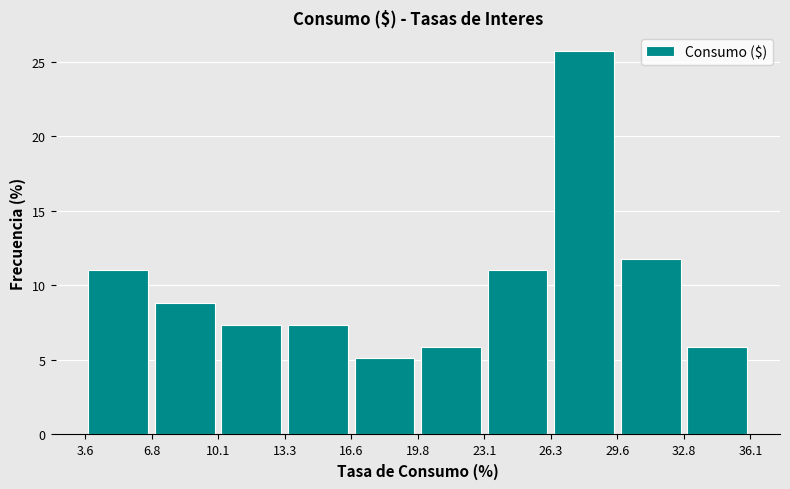

How tall is the bar that spans 23.1 to 26.3 on the x-axis? The values are not printed on the chart, so give them approximately, as read against the axis.

11.0